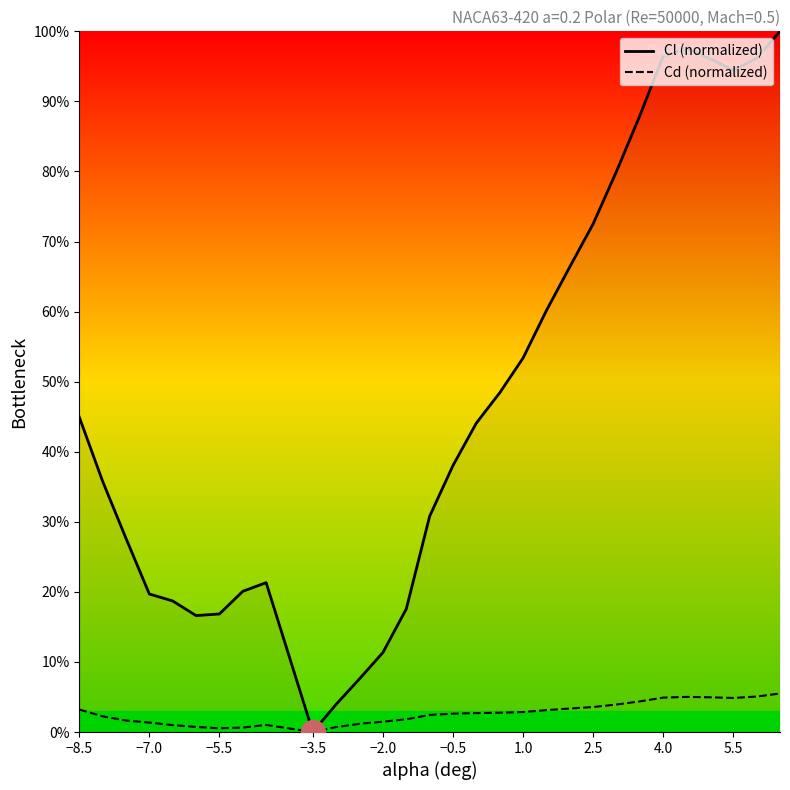

What is the greatest value displayed?

100.0